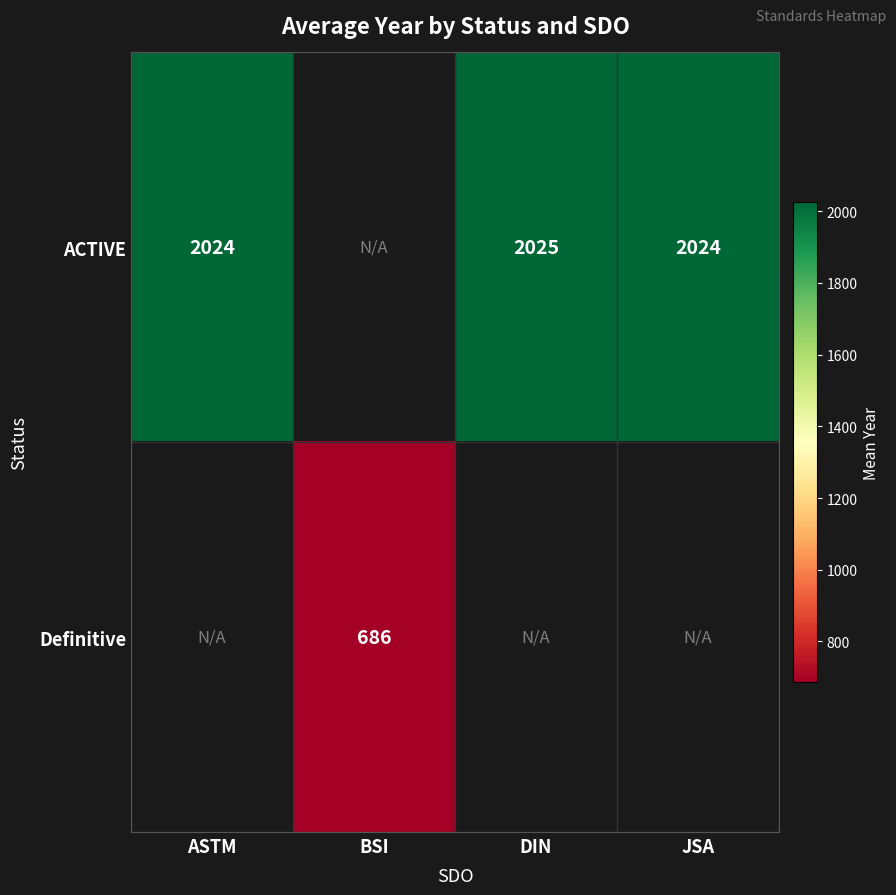

Is it true that ACTIVE equals 2904.6 at JSA?

False